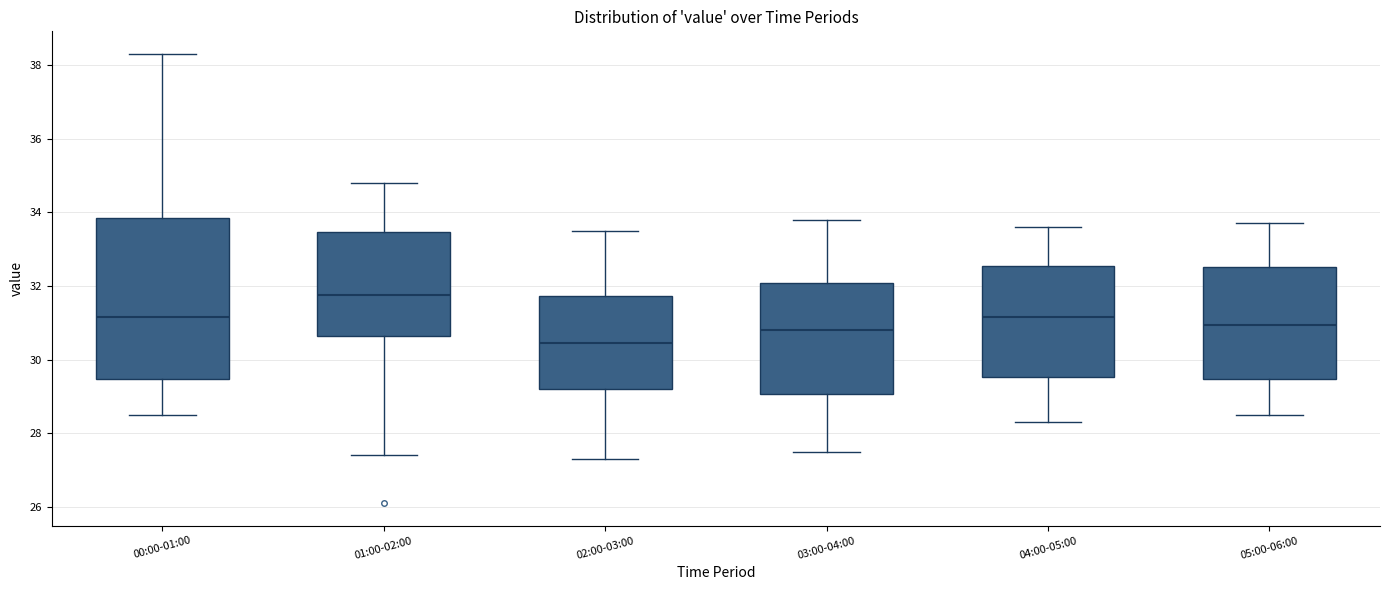

Reading left to right, transcribe this box plot: for each box, give where its median line is, the range the box spans, and where its two whiskers end, as read against the y-axis. The values are not printed on the chart, so give them approximately, as read against the axis.

00:00-01:00: median 31.2, box 29.4 to 33.8, whiskers 28.6 to 38.4
01:00-02:00: median 31.8, box 30.6 to 33.4, whiskers 27.4 to 34.8
02:00-03:00: median 30.4, box 29.2 to 31.8, whiskers 27.4 to 33.6
03:00-04:00: median 30.8, box 29.0 to 32.0, whiskers 27.6 to 33.8
04:00-05:00: median 31.2, box 29.6 to 32.6, whiskers 28.4 to 33.6
05:00-06:00: median 31.0, box 29.4 to 32.6, whiskers 28.6 to 33.8